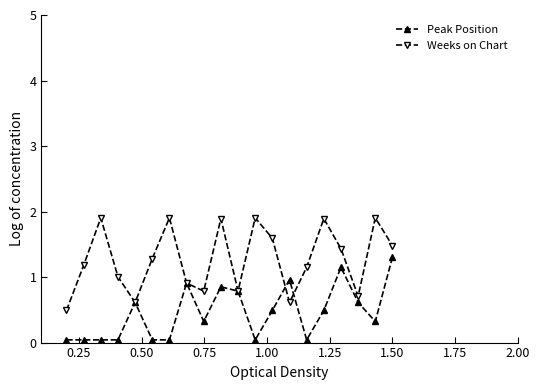

What is the value of the Weeks on Chart point at the 8th from the left?

0.9